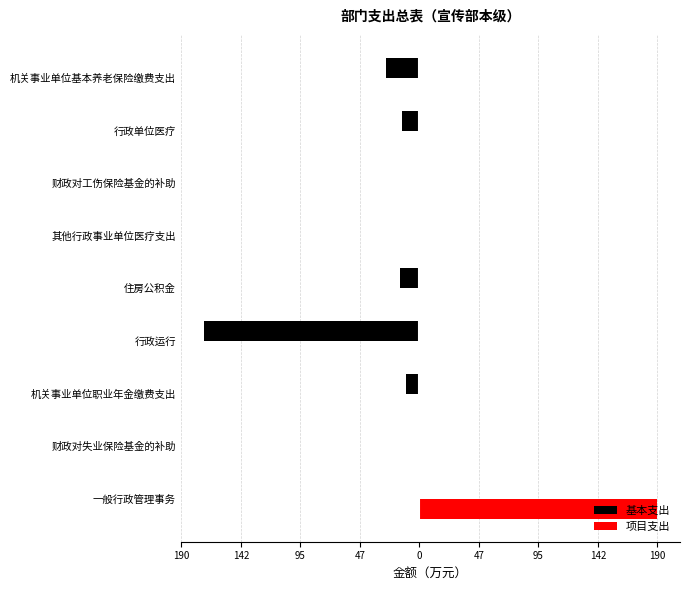

What are all the series names shown in the legend?

基本支出, 项目支出